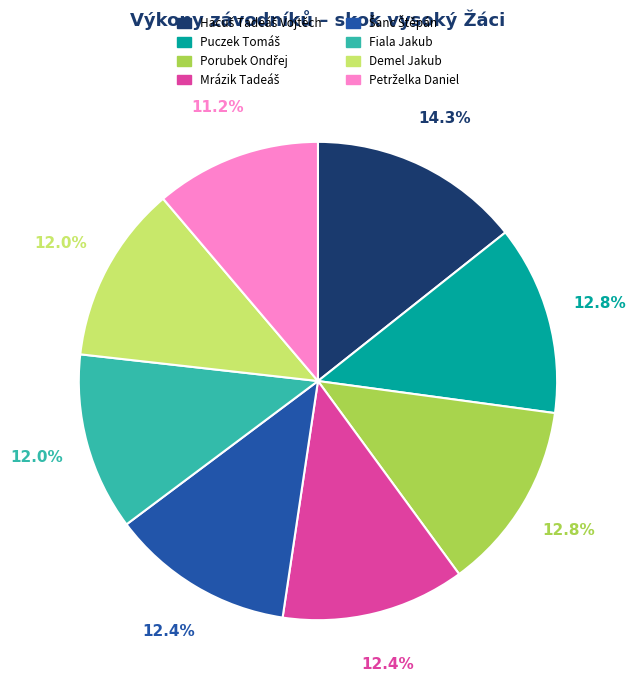

Count the number of slices in the pie.

8